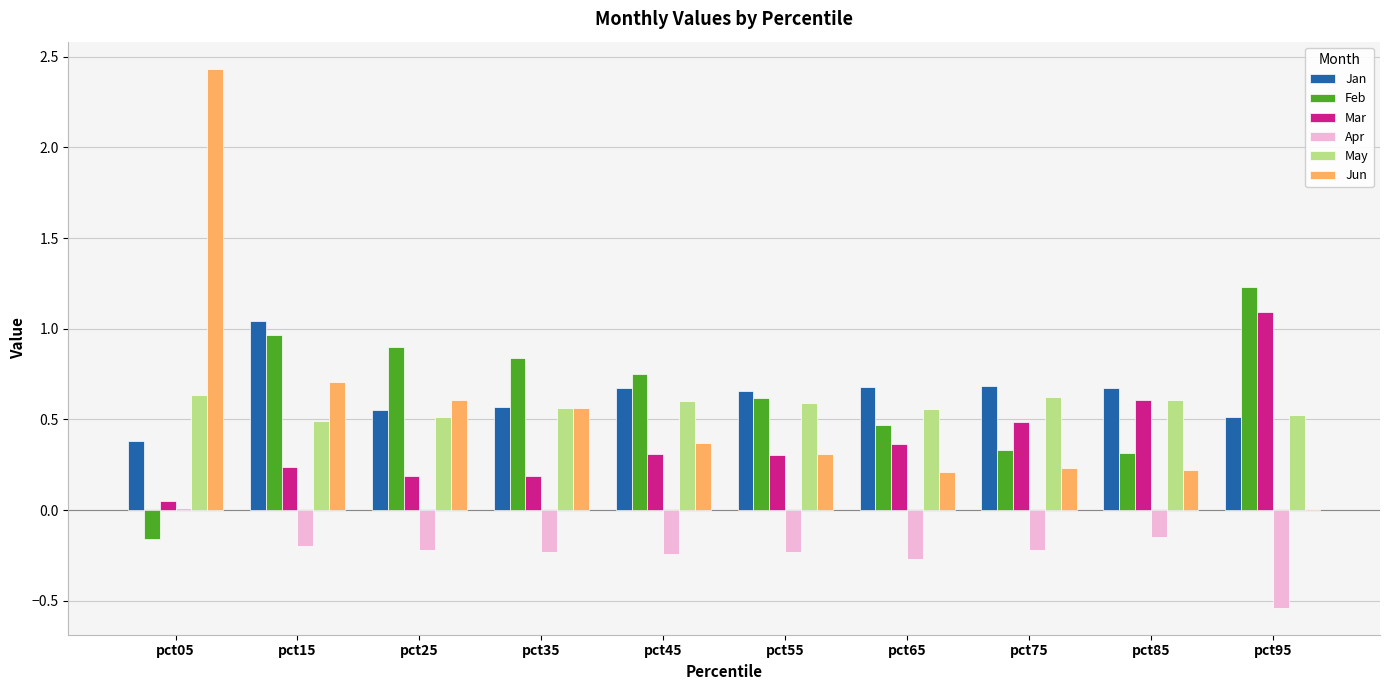

Between pct05 and pct95, which series saw the biggest shift?

Jun